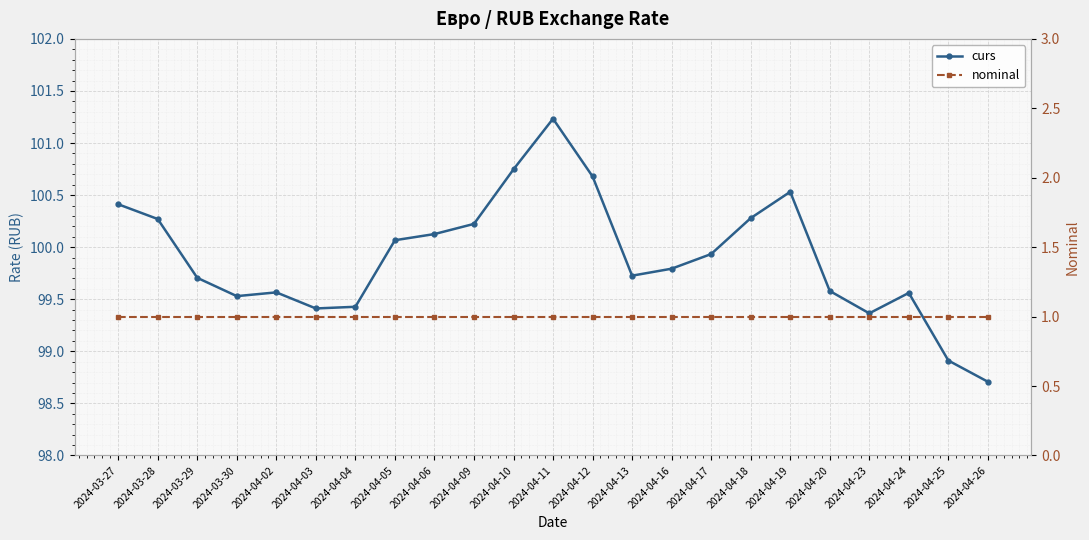

Where is the first local maximum for curs?

2024-04-02